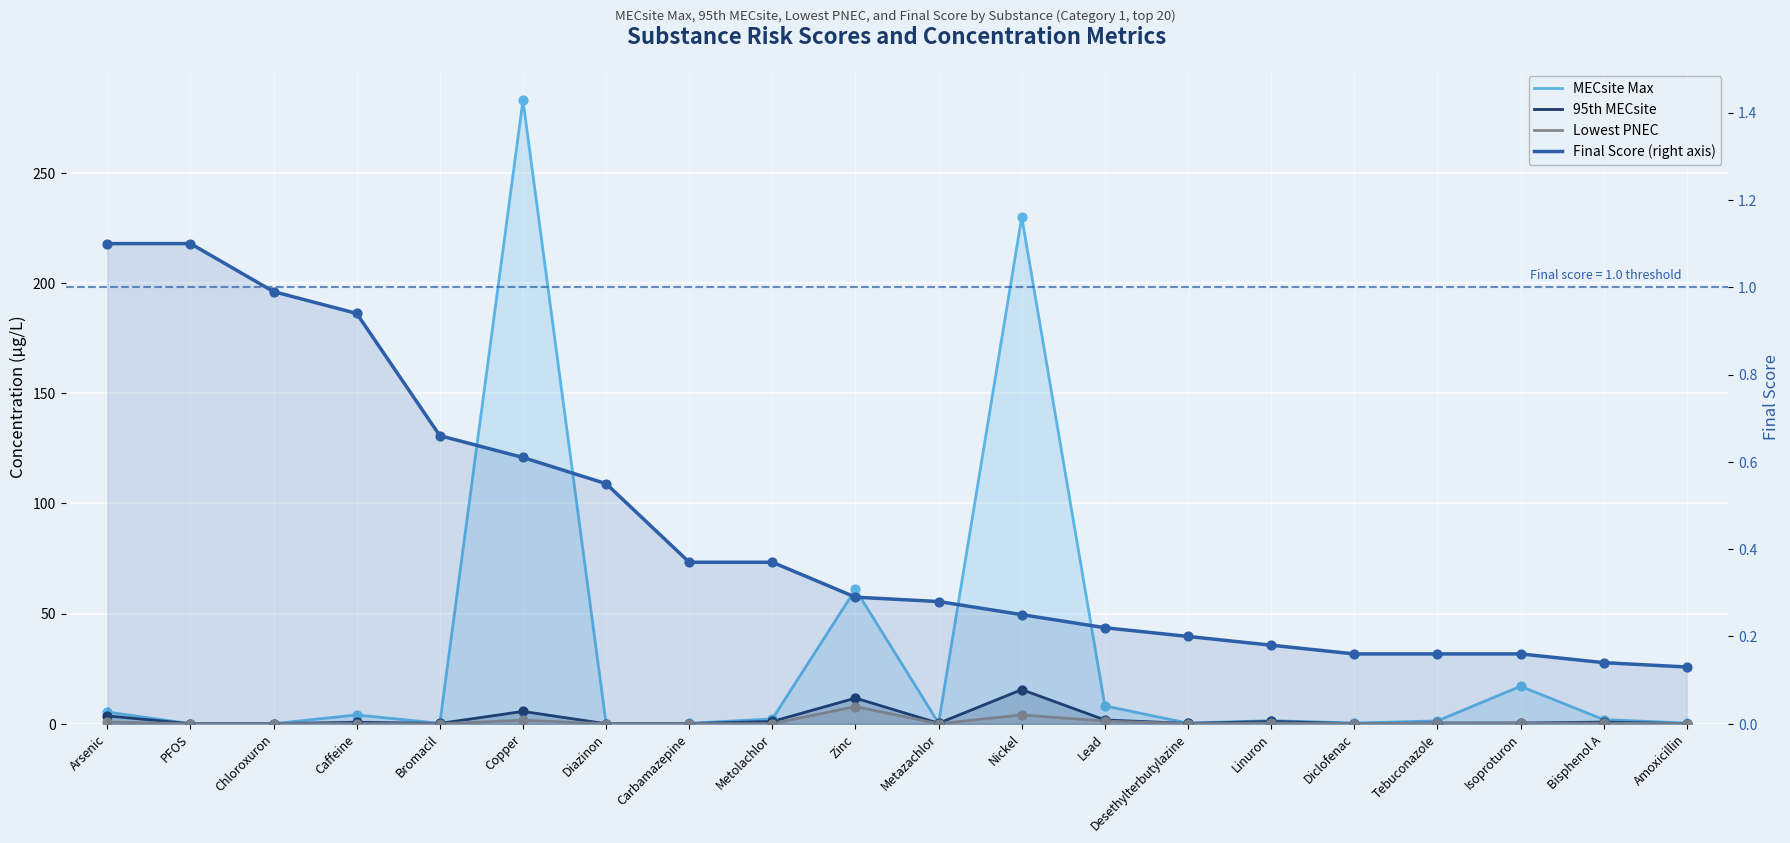

Is the value of MECsite Max at Isoproturon greater than the value of Final score at Diazinon?

Yes